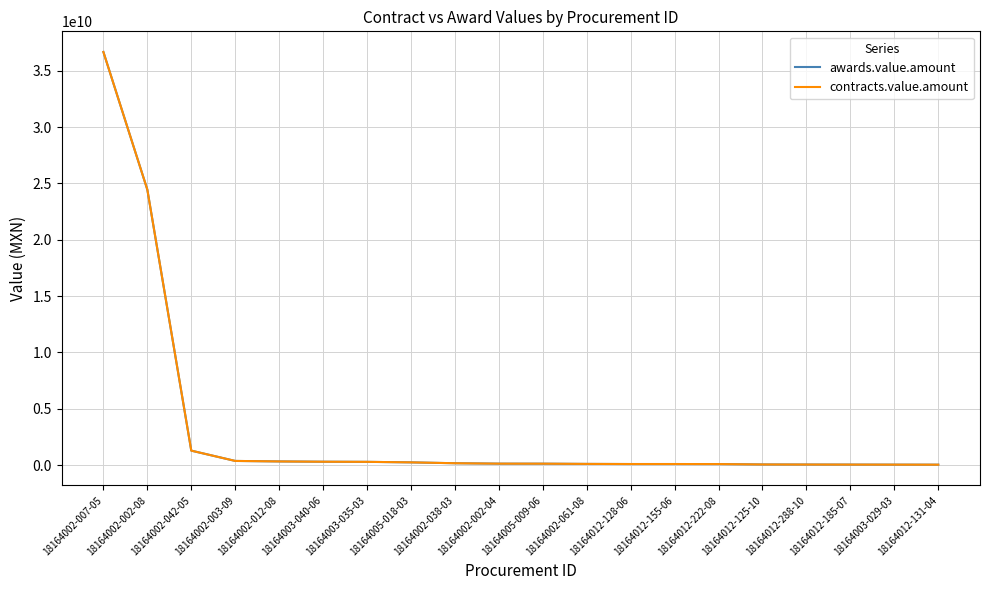

Reading left to right, transcribe all the data shown in this chart.

awards.value.amount: 36658557668.0	24447522219.0	1293838220.0	380375210.9	336395556.7	310198226.3	299702047.8	252733298.9	176794183.5	139202051.9	136648409.6	116236938.0	105857988.8	105857988.8	101628415.5	66749074.0	60978208.1	55998221.2	51731319.8	47819052.0
contracts.value.amount: 36658557668.0	24447522219.0	1293838220.0	380375210.9	336395556.7	310198226.3	299702047.8	252733298.9	176794183.5	139202051.9	136648409.6	116236938.0	105857988.8	105857988.8	101628415.5	66749074.0	60978208.1	55998221.2	51731319.8	47819052.0